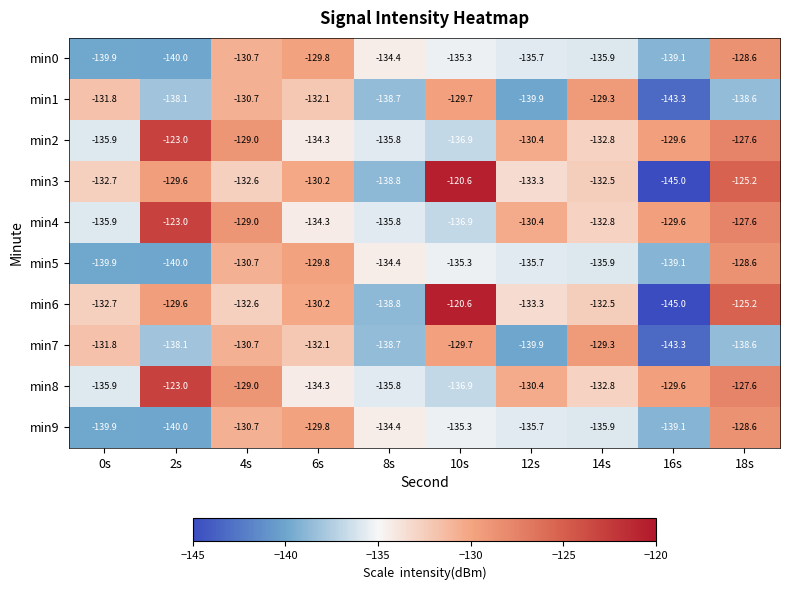

What is the difference between the highest and lowest values at 18s?

13.4